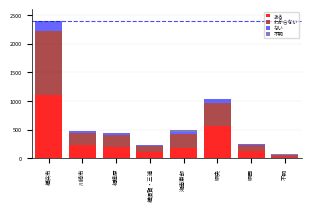

Which category has the highest value in the ある series?

横浜市